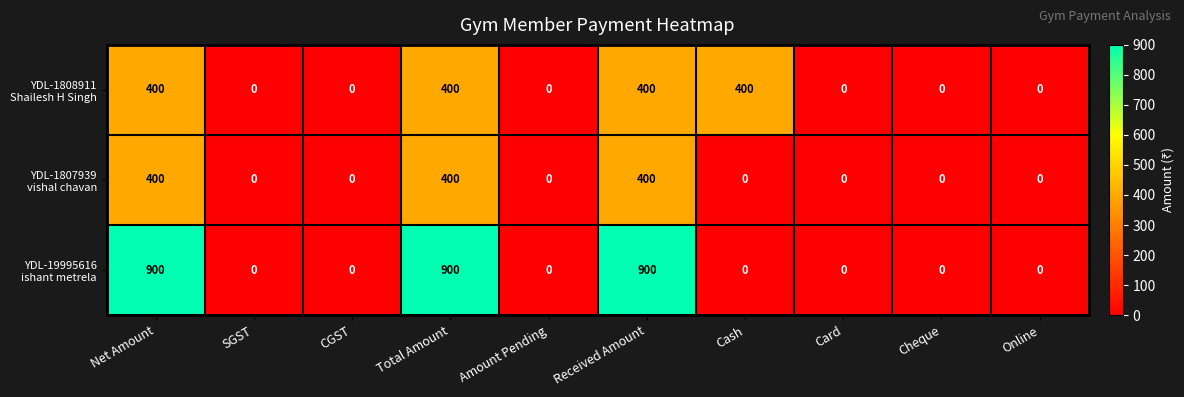

List the series in order of their peak value, lowest first.

YDL-1808911 Shailesh H Singh, YDL-1807939 vishal chavan, YDL-19995616 ishant metrela